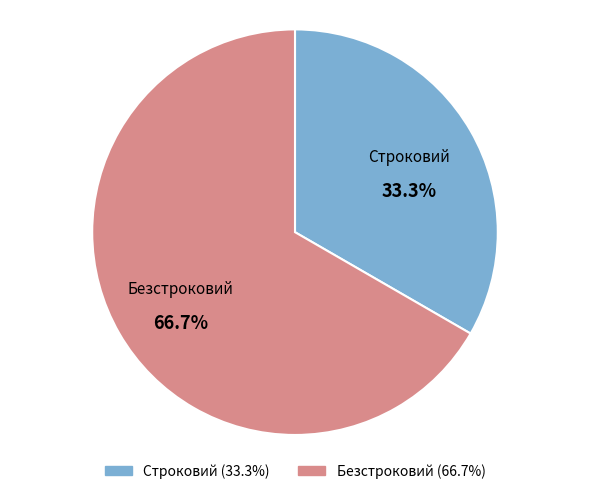

Which slice is the smallest?

Строковий